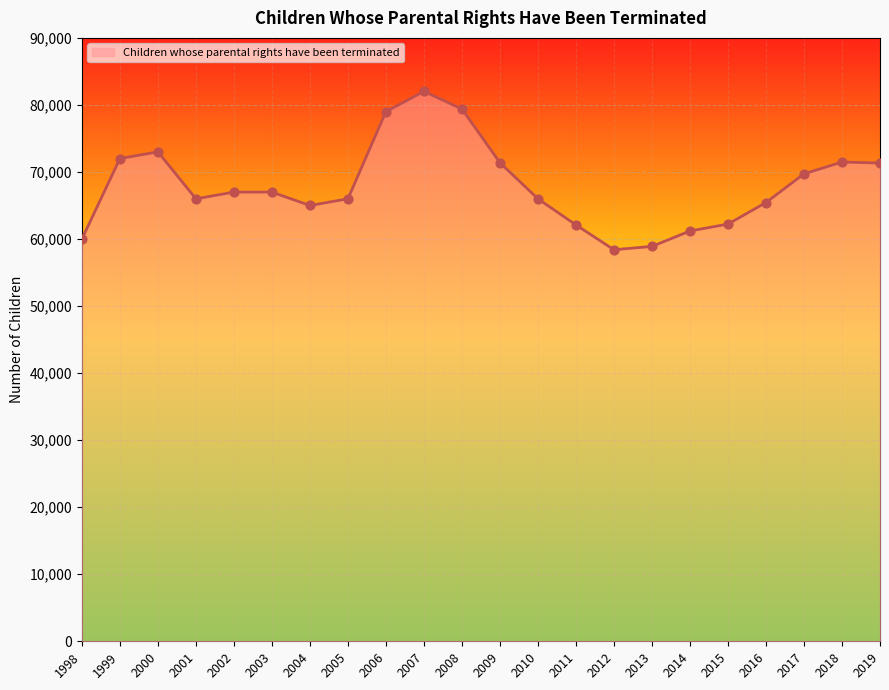

What is the change in value from 2002 to 2006?

+12000